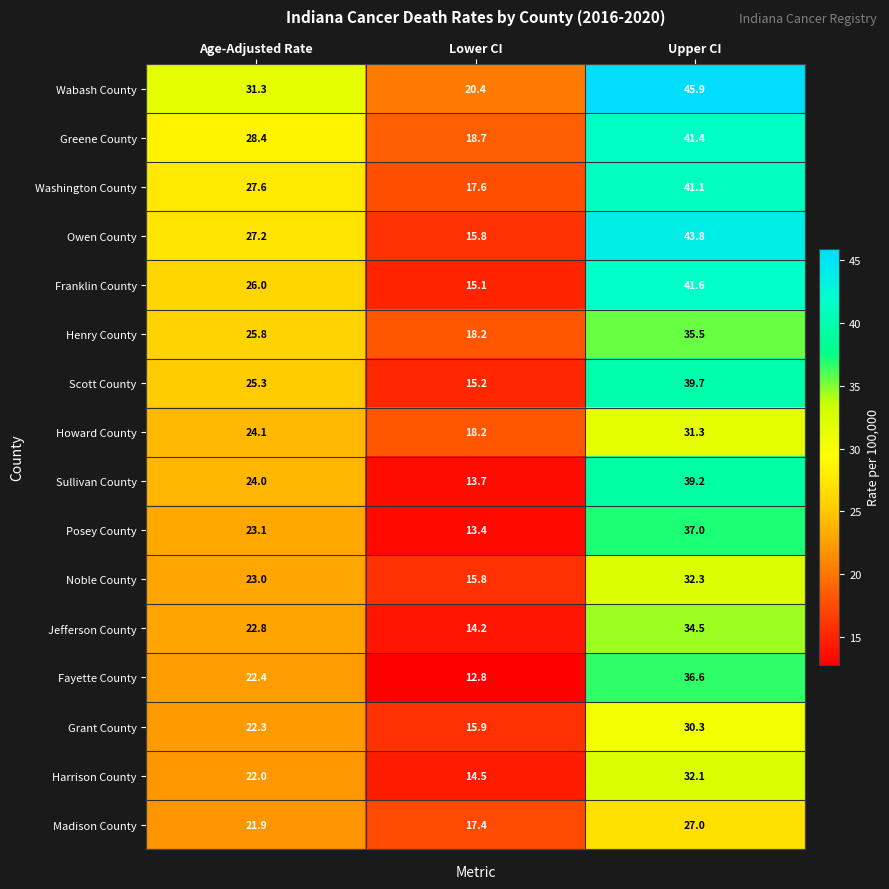

Where is Washington County nearest to the value 29?

Age-Adjusted Rate